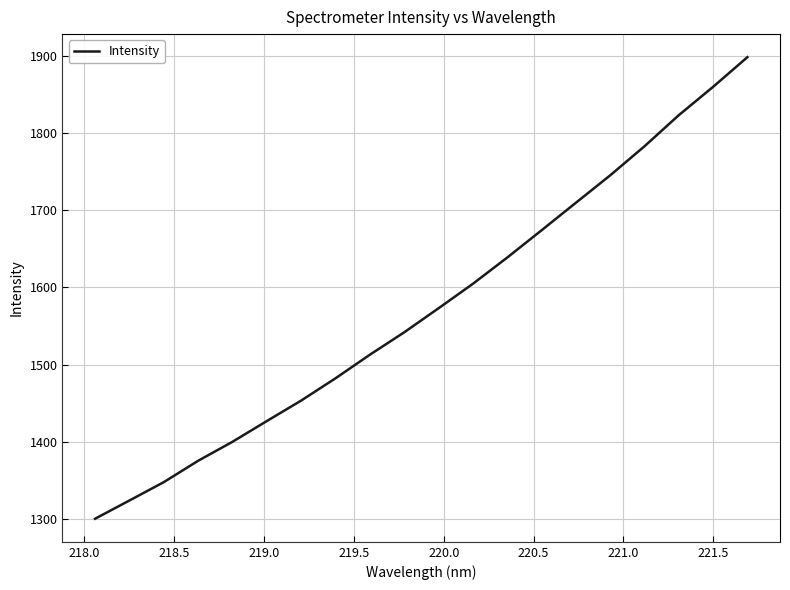

What is the difference between the maximum and minimum values?

598.3